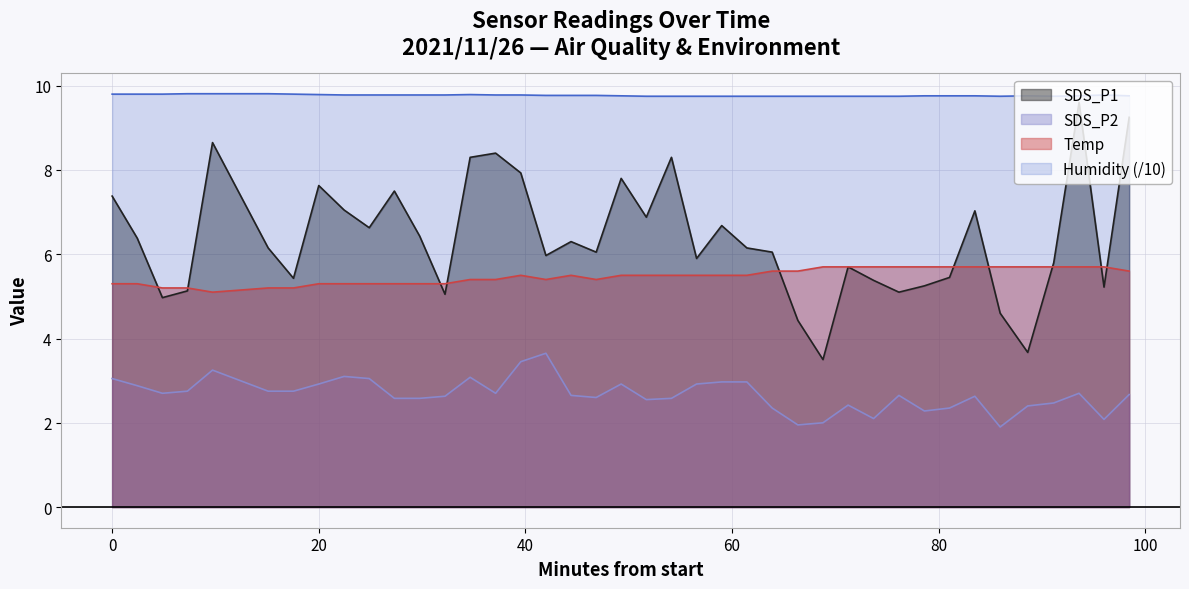

What is the total value across all series at 2021/11/26 00:31:43?

24.1